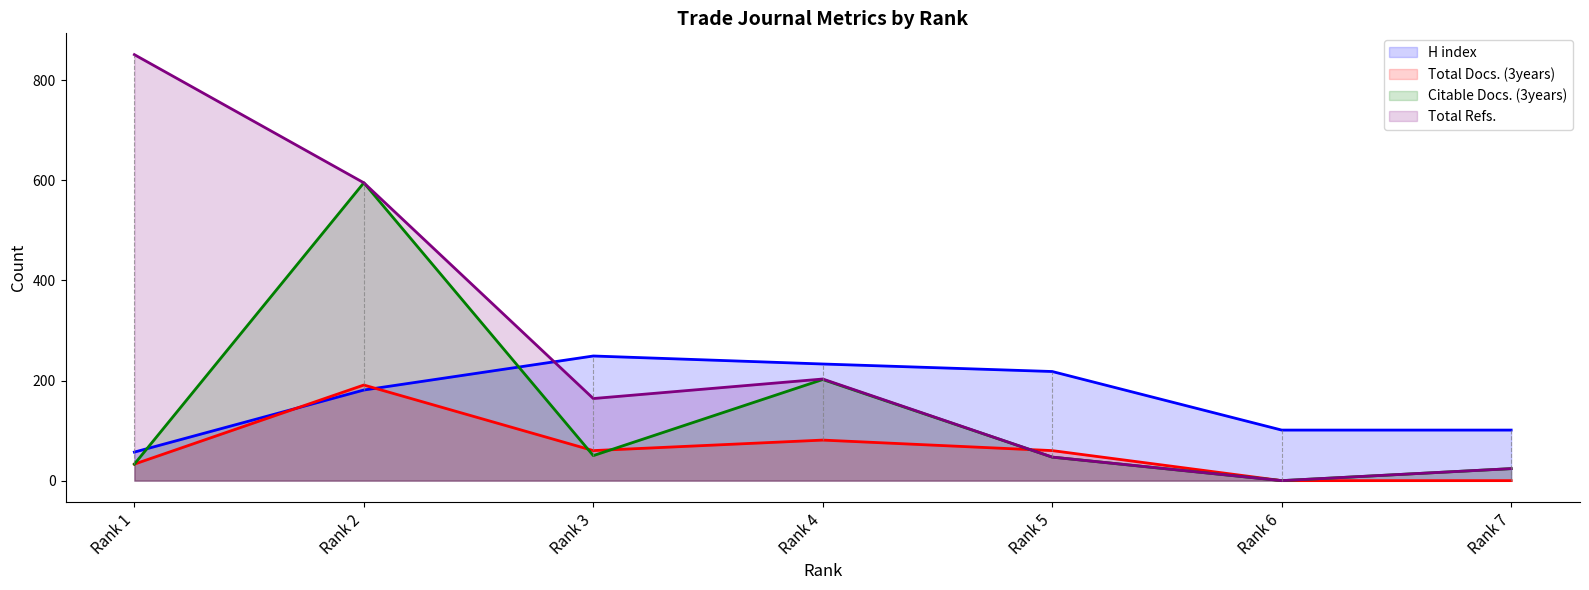

What is the value of the Citable Docs. (3years) point at the 1st from the left?

33